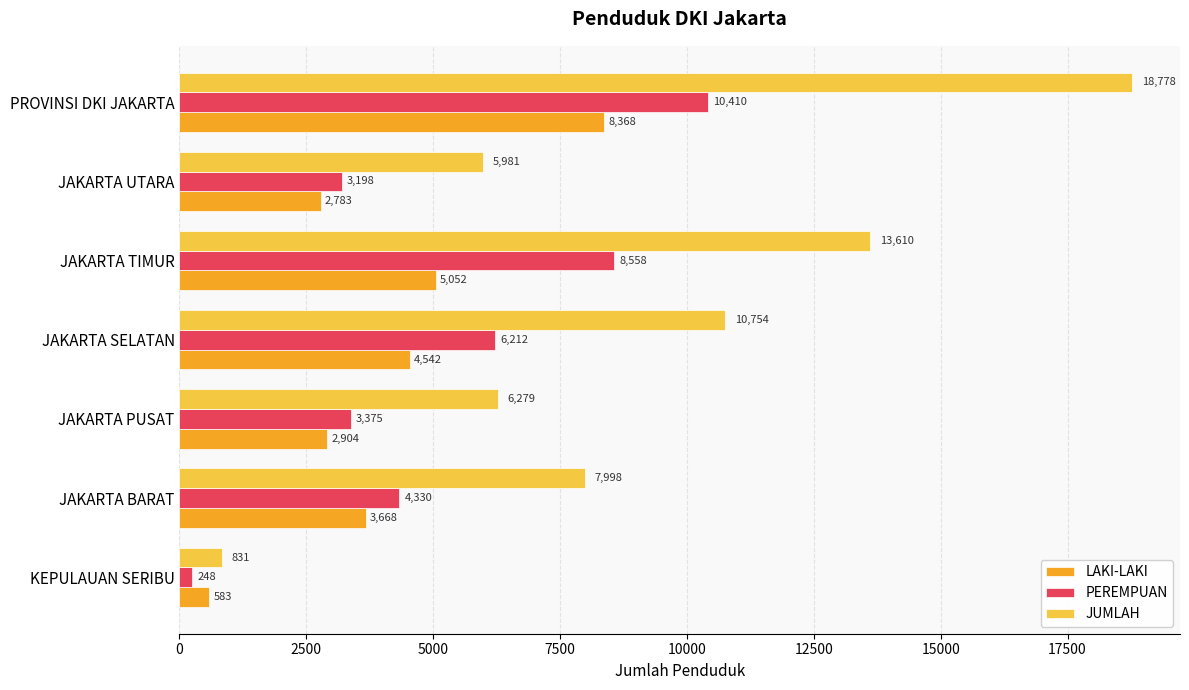

List the series in order of their overall mean, highest first.

JUMLAH, PEREMPUAN, LAKI-LAKI